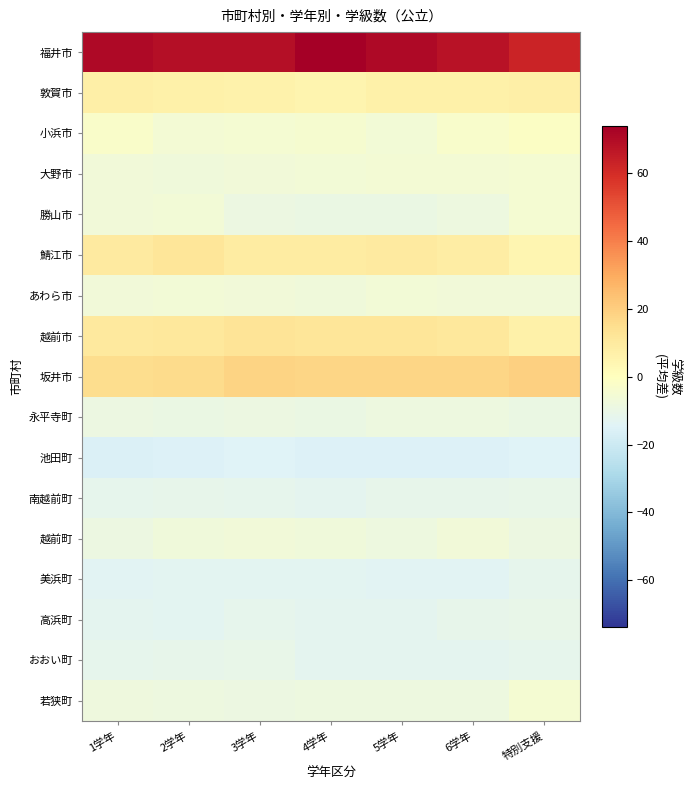

Which series has the largest range (max minus min)?

福井市